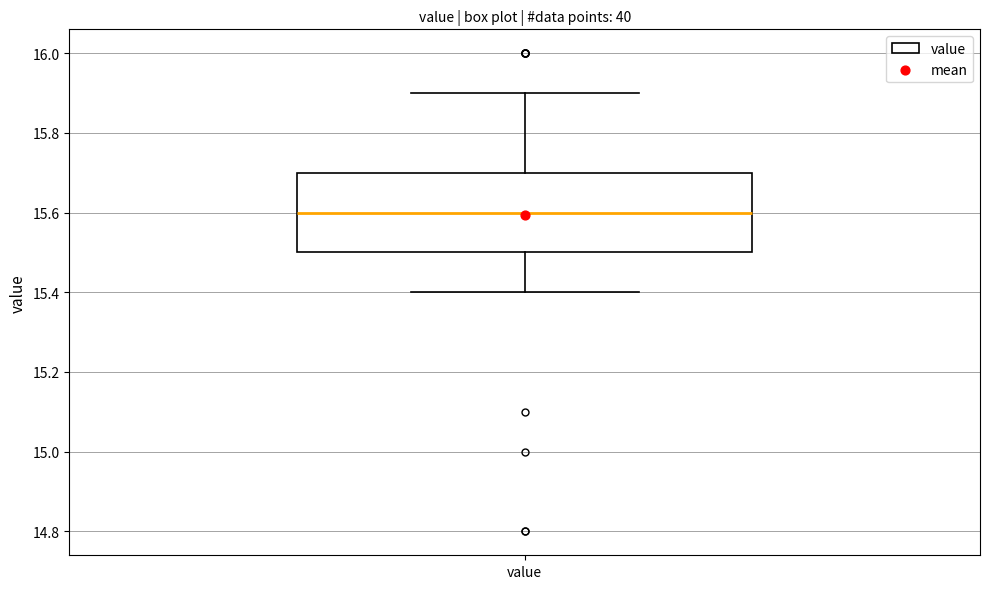

Where is the upper edge of the box for value on the y-axis? The values are not printed on the chart, so give them approximately, as read against the axis.

15.7